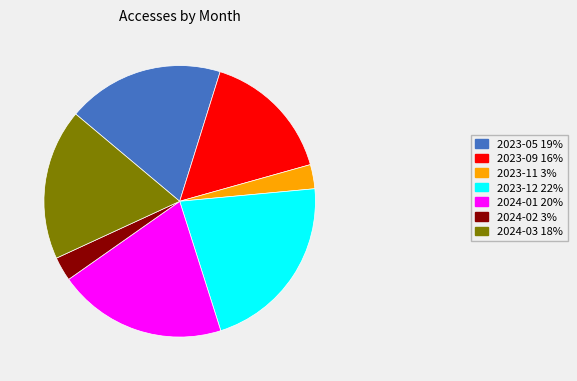

Is the sum of 2023-09 16% and 2023-11 3% greater than half?

No